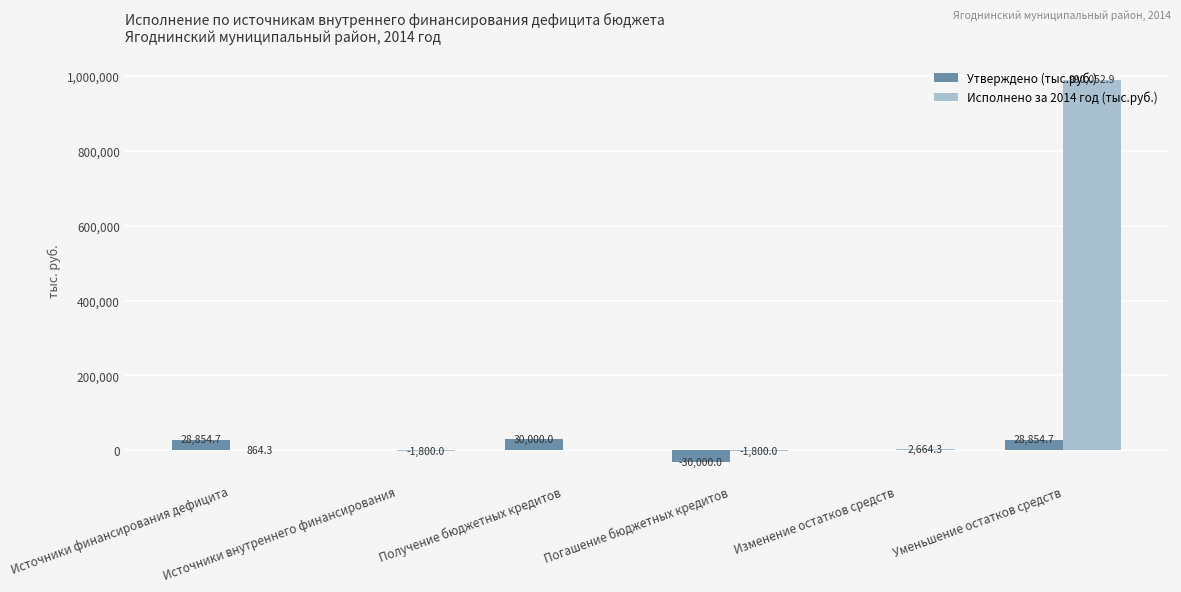

Does the chart contain stacked bars?

No